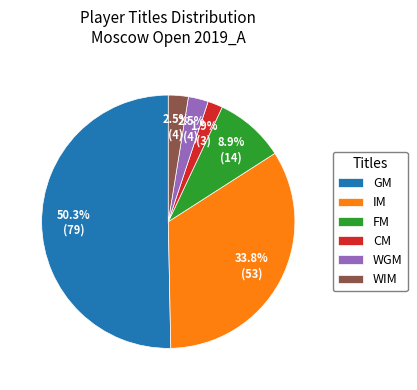

True or false: FM accounts for 18% of the total.

False